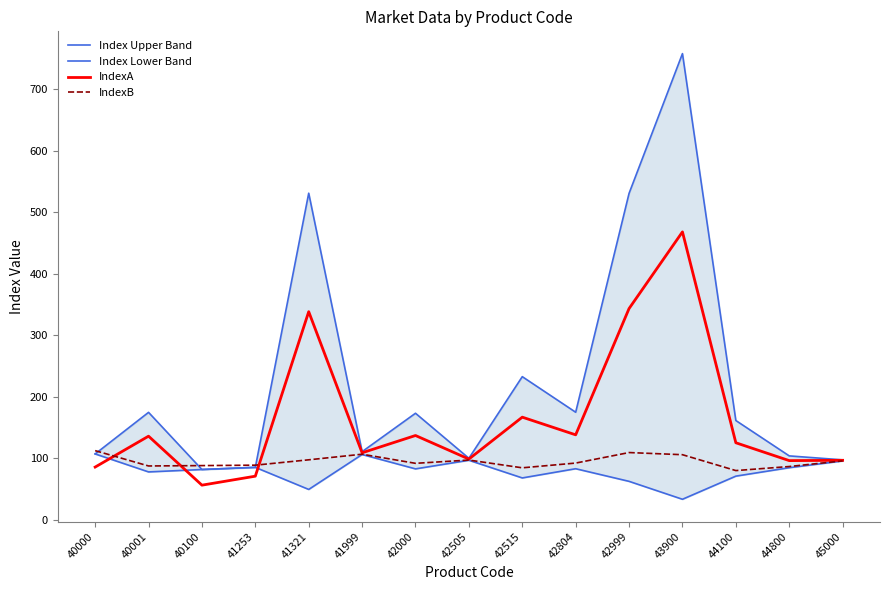

Where does the IndexA series first go above 125?

40001